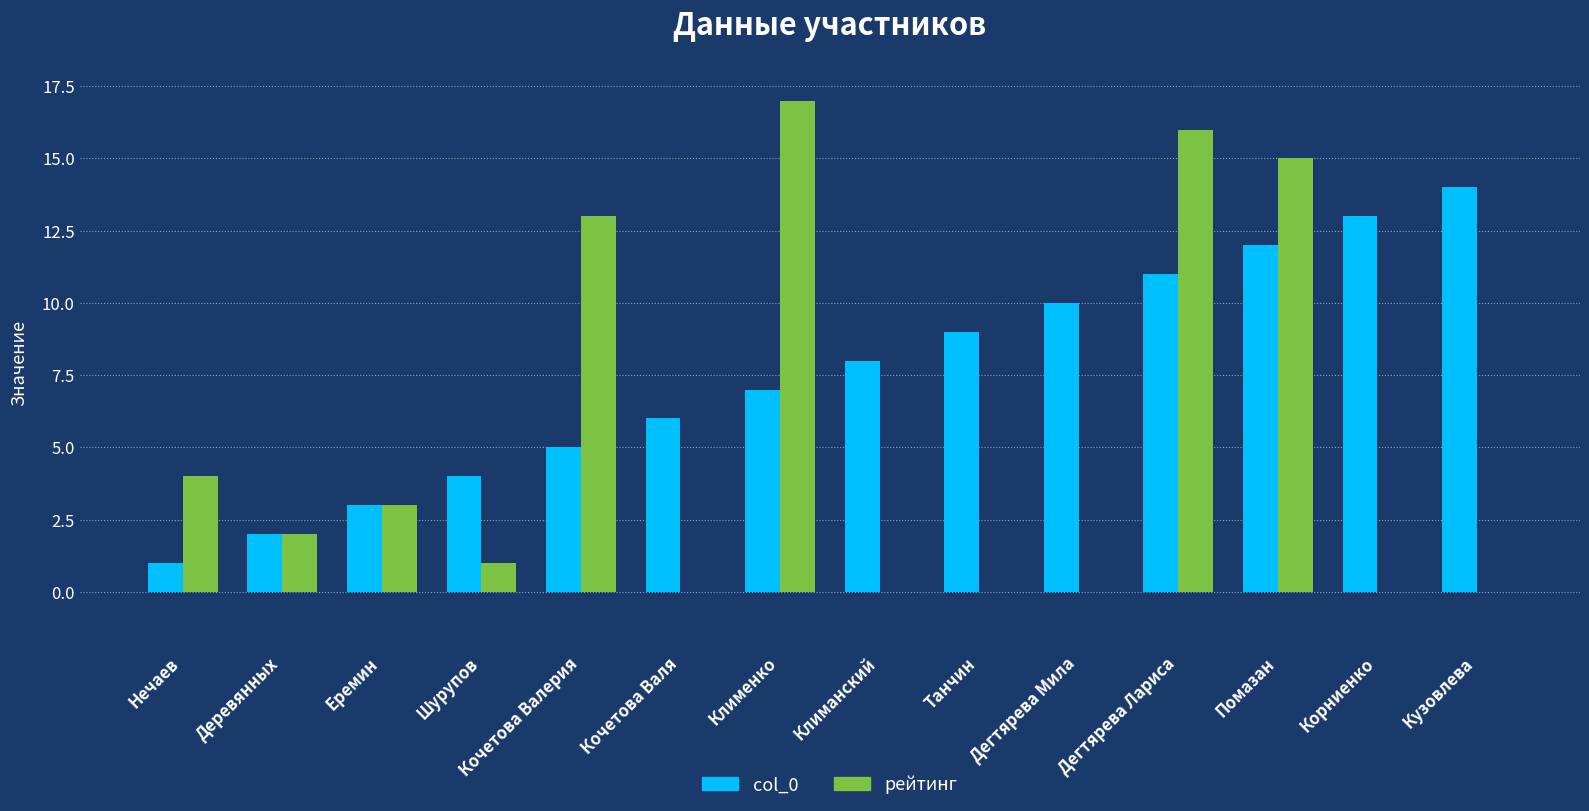

Which series changed the most between Нечаев and Кочетова Валя?

col_0